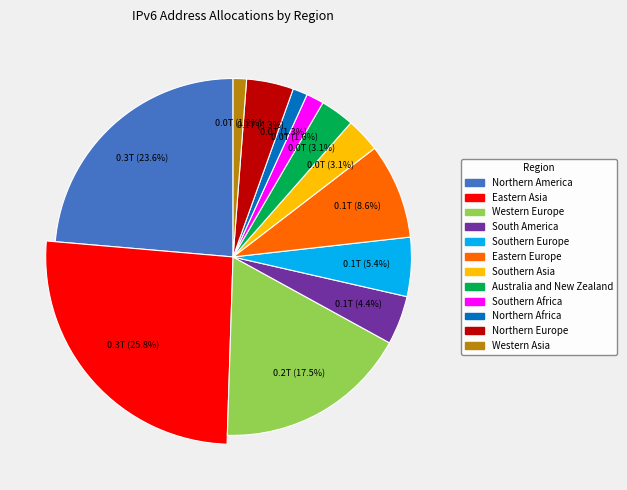

To the nearest percent, what is the combined percentage of Australia and New Zealand and Northern Europe?

7%